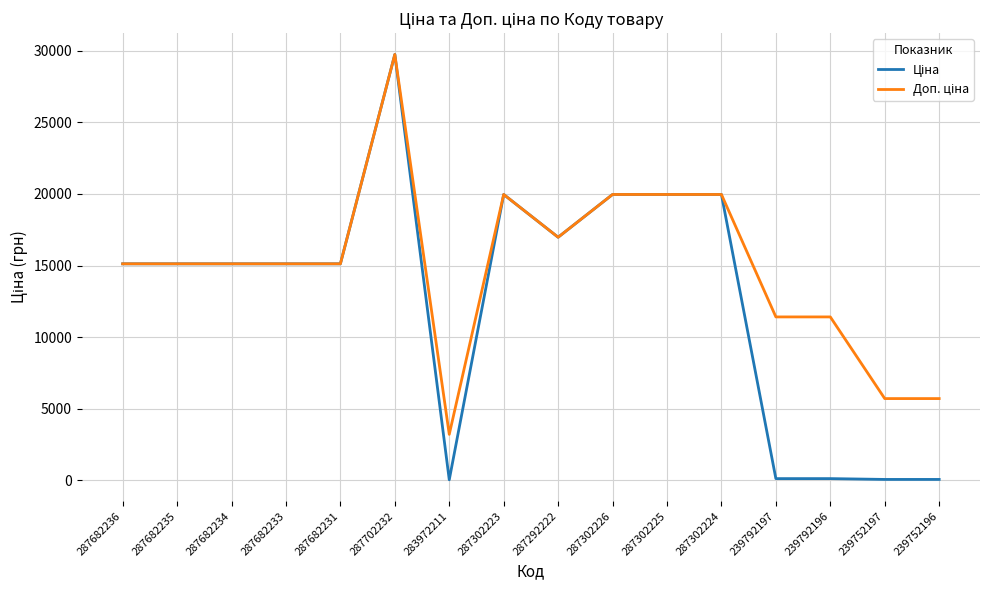

What is the total value across all series at 287302224?

39928.3